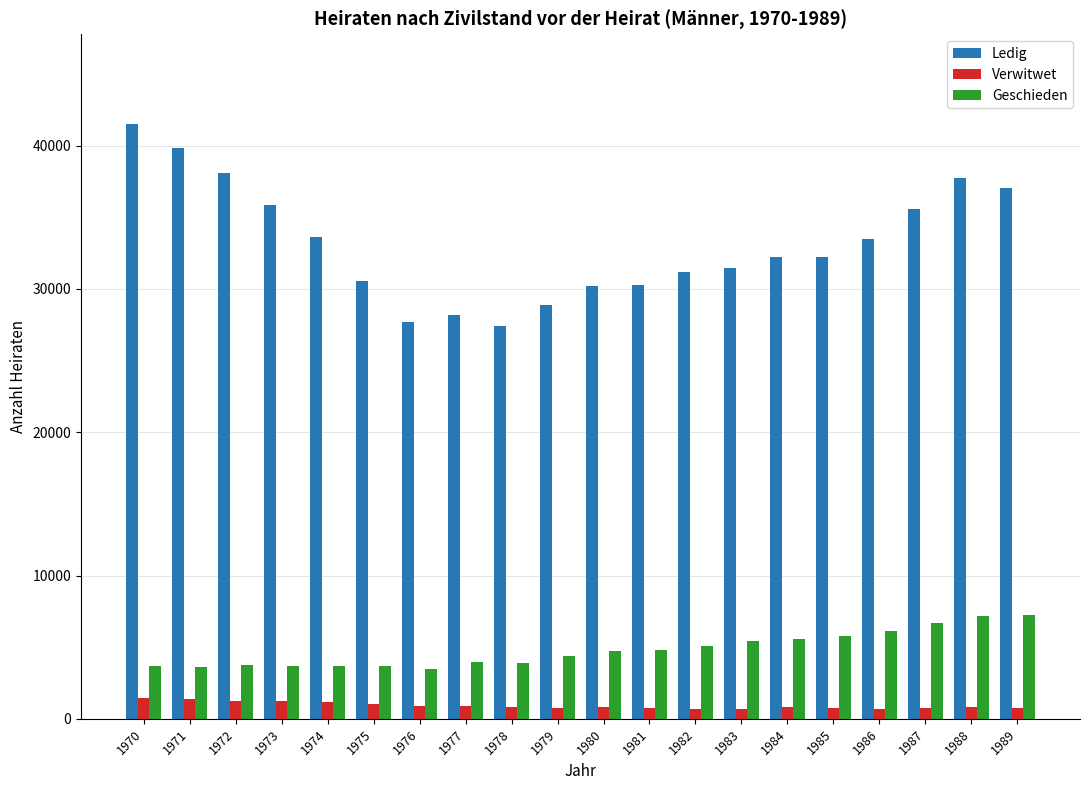

What is the difference between the highest and lowest values at 1986?

32815